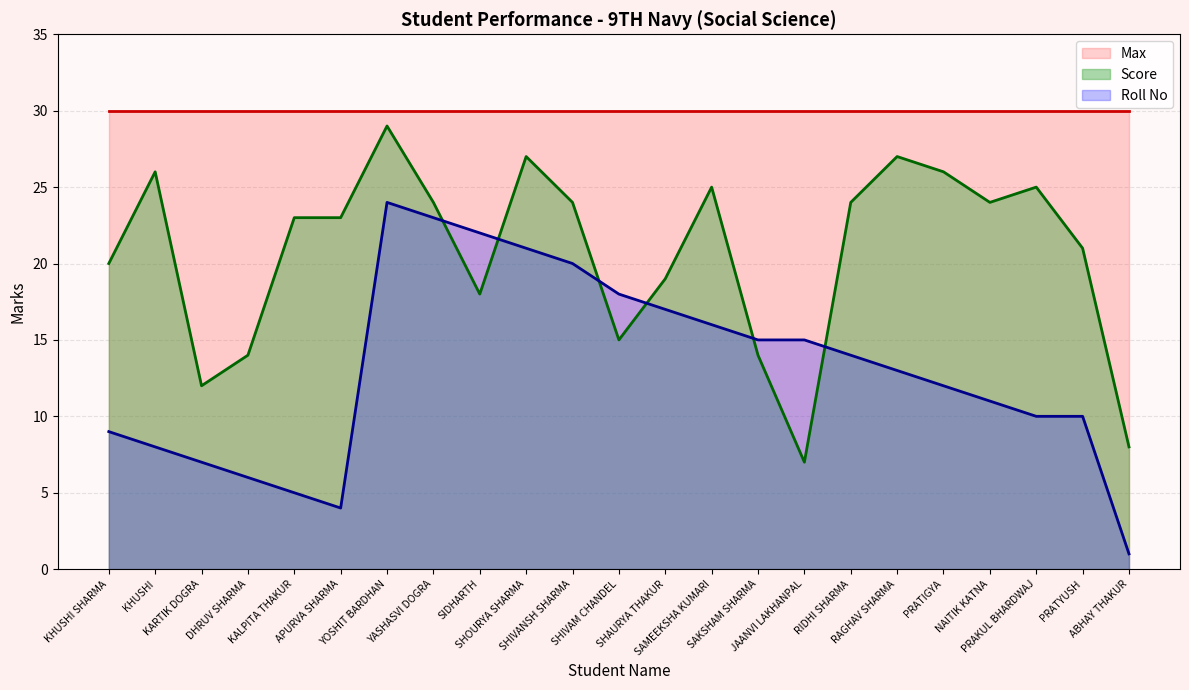

Between DHRUV SHARMA and SIDHARTH, which series saw the biggest shift?

Roll No